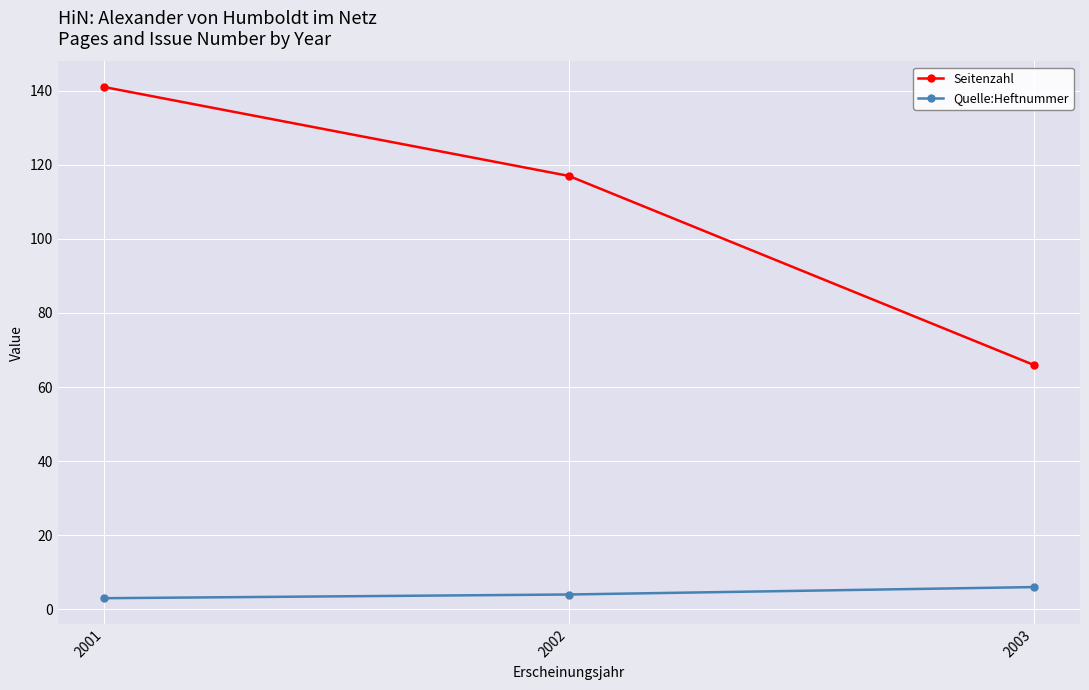

What is the total value across all series at 2002?

121